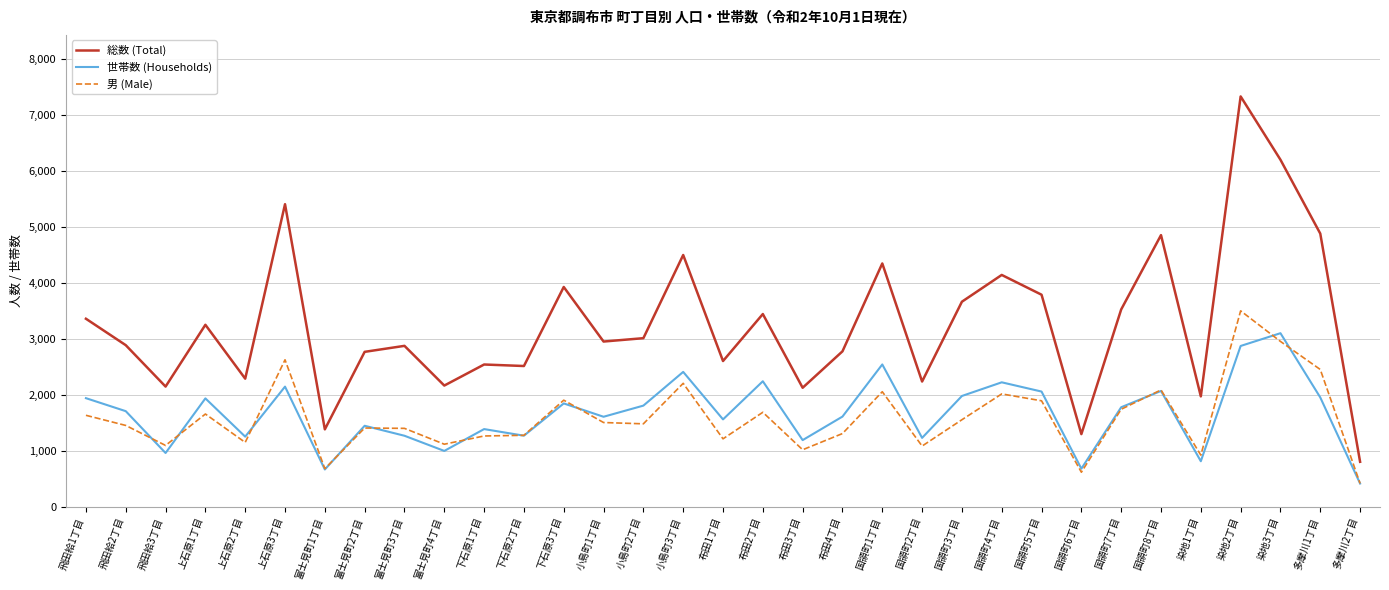

What is the total value across all series at 富士見町1丁目?

2725